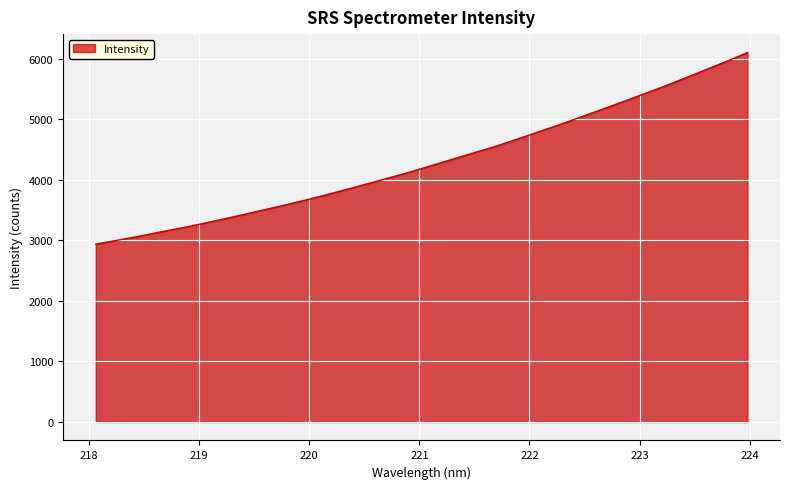

What is the smallest value displayed?

2937.7